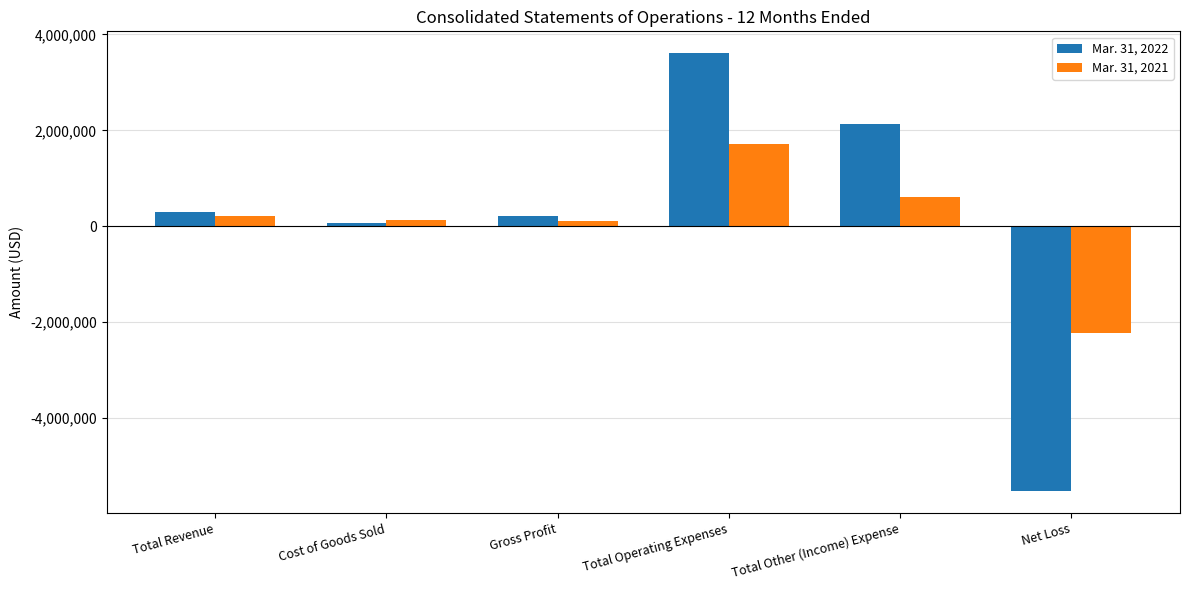

Which category has the lowest value in the Mar. 31, 2022 series?

Net Loss